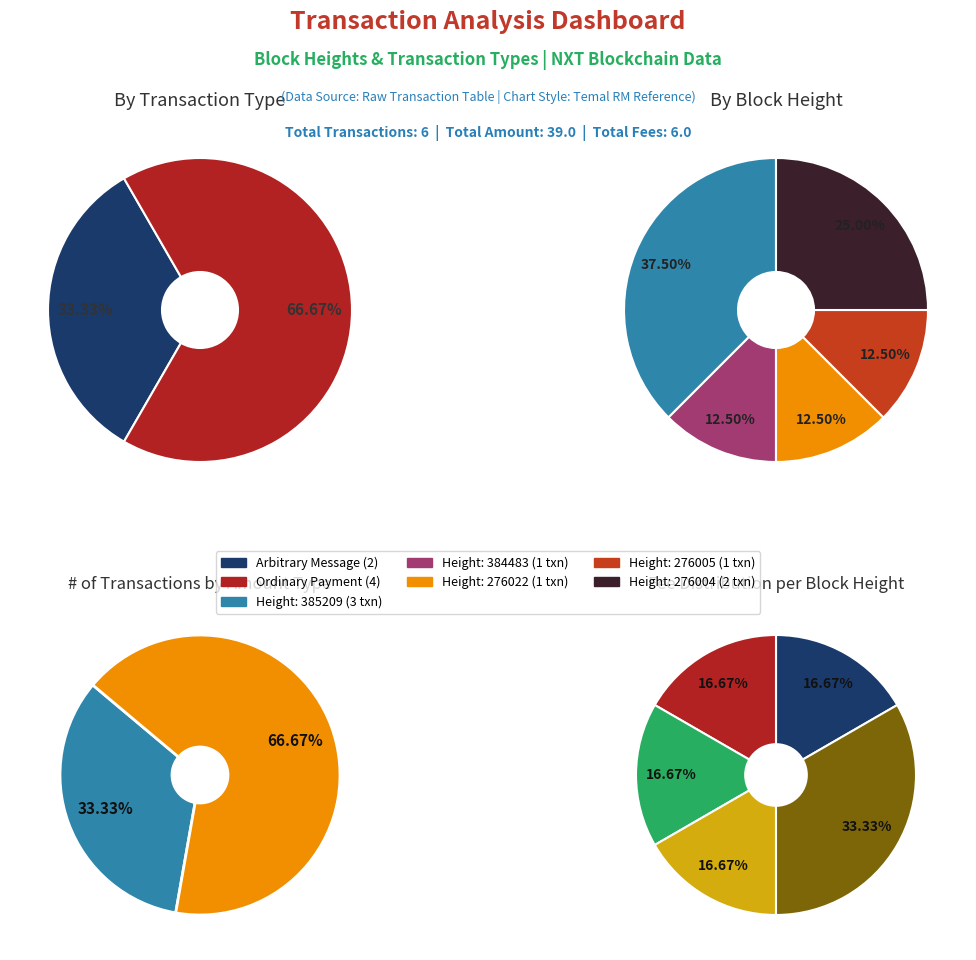

Count the number of slices in the pie.

5